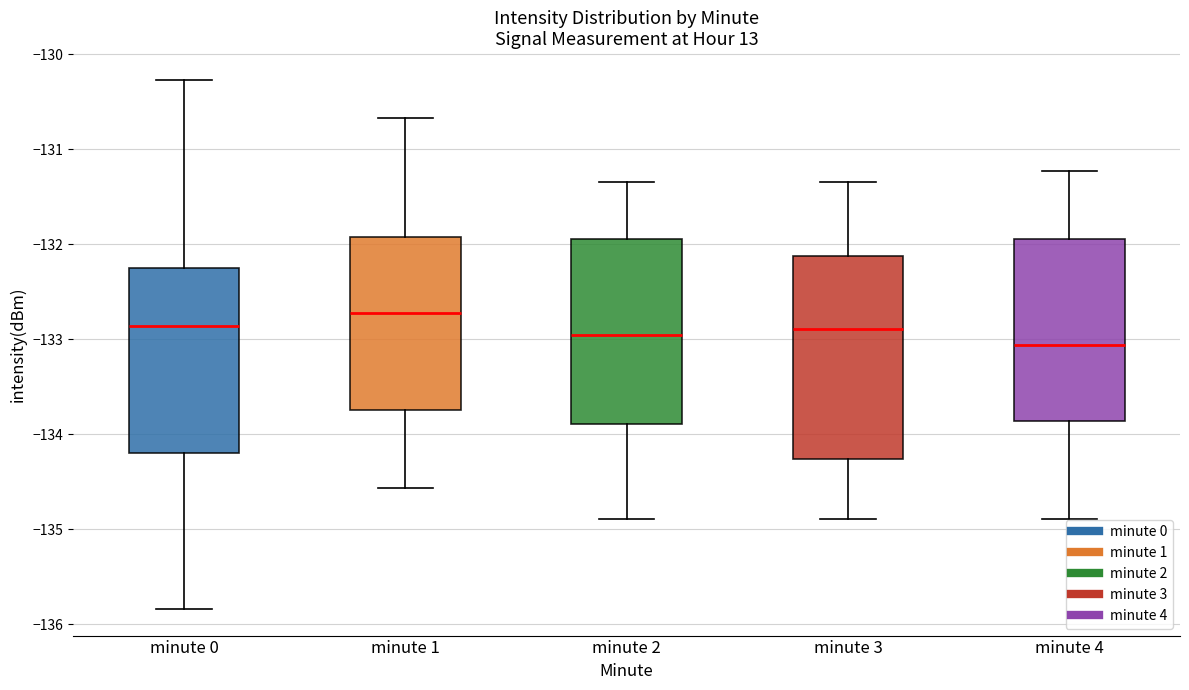

Which box has the lowest median line?

minute 4